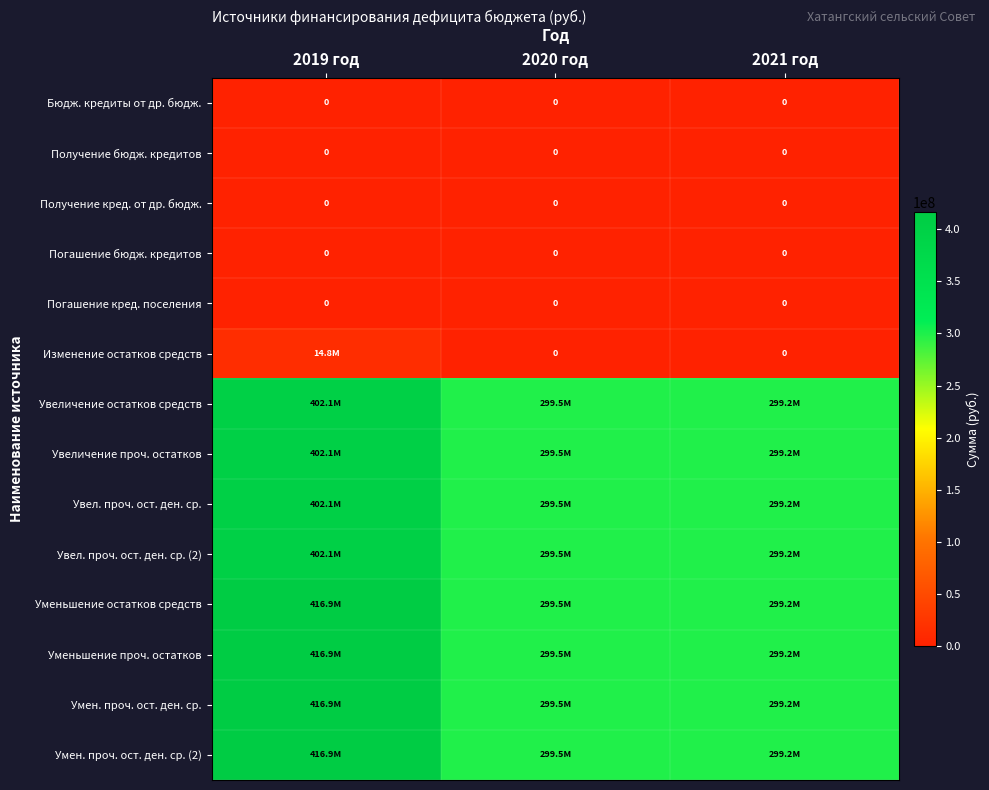

Rank the series by their maximum value, from highest to lowest.

Уменьшение остатков средств, Уменьшение проч. остатков, Умен. проч. ост. ден. ср., Умен. проч. ост. ден. ср. (2), Увеличение остатков средств, Увеличение проч. остатков, Увел. проч. ост. ден. ср., Увел. проч. ост. ден. ср. (2), Изменение остатков средств, Бюдж. кредиты от др. бюдж., Получение бюдж. кредитов, Получение кред. от др. бюдж., Погашение бюдж. кредитов, Погашение кред. поселения